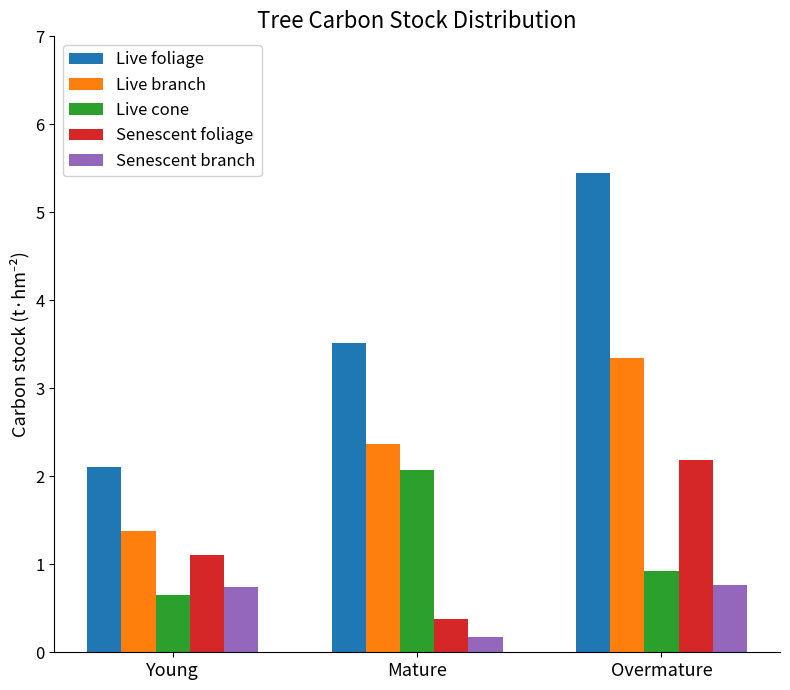

At Mature, list the series in order from smallest to largest.

Senescent branch, Senescent foliage, Live cone, Live branch, Live foliage